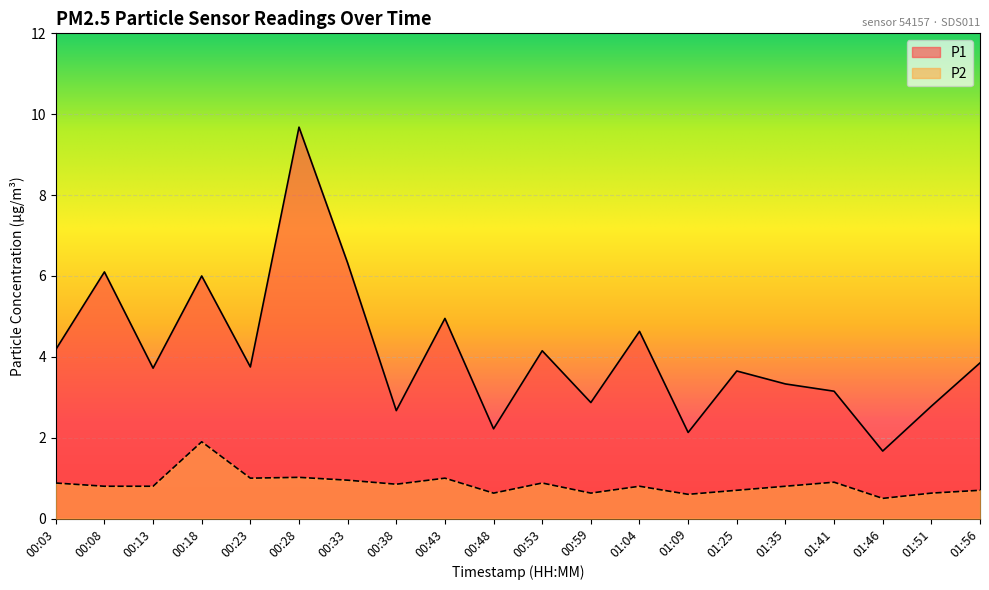

What is the label of the 15th point from the left?

01:25